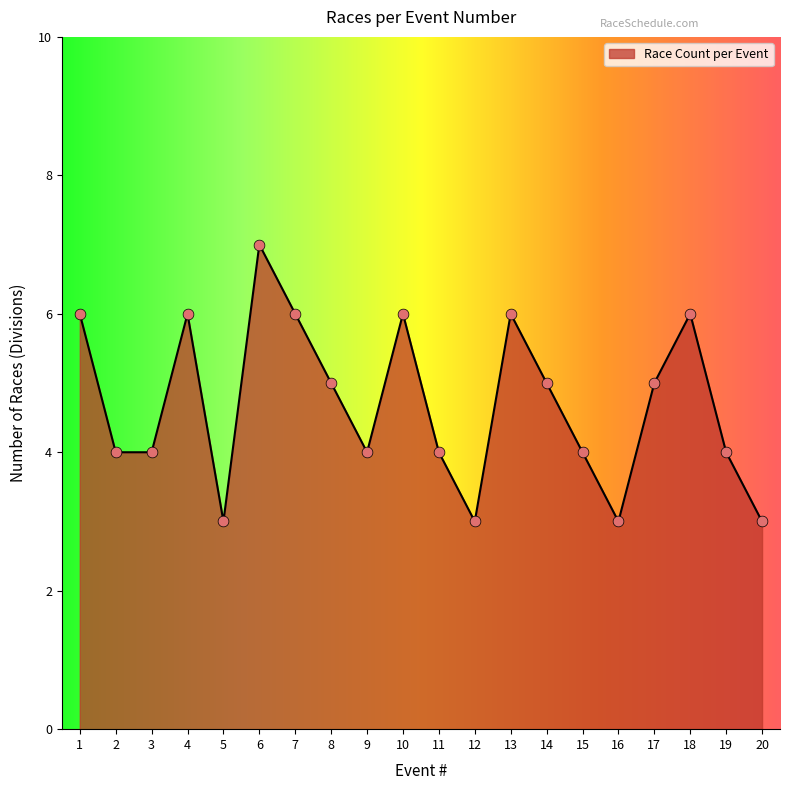

What is the change in value from 14 to 19?

-1